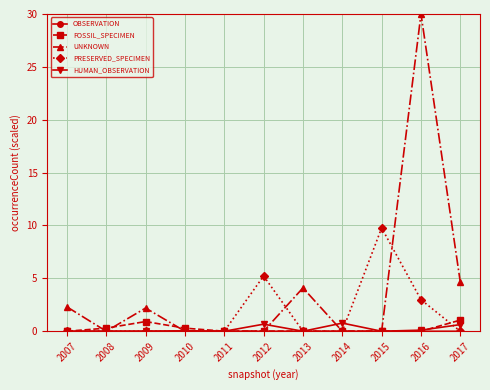

Which series has the largest total across all categories?

UNKNOWN